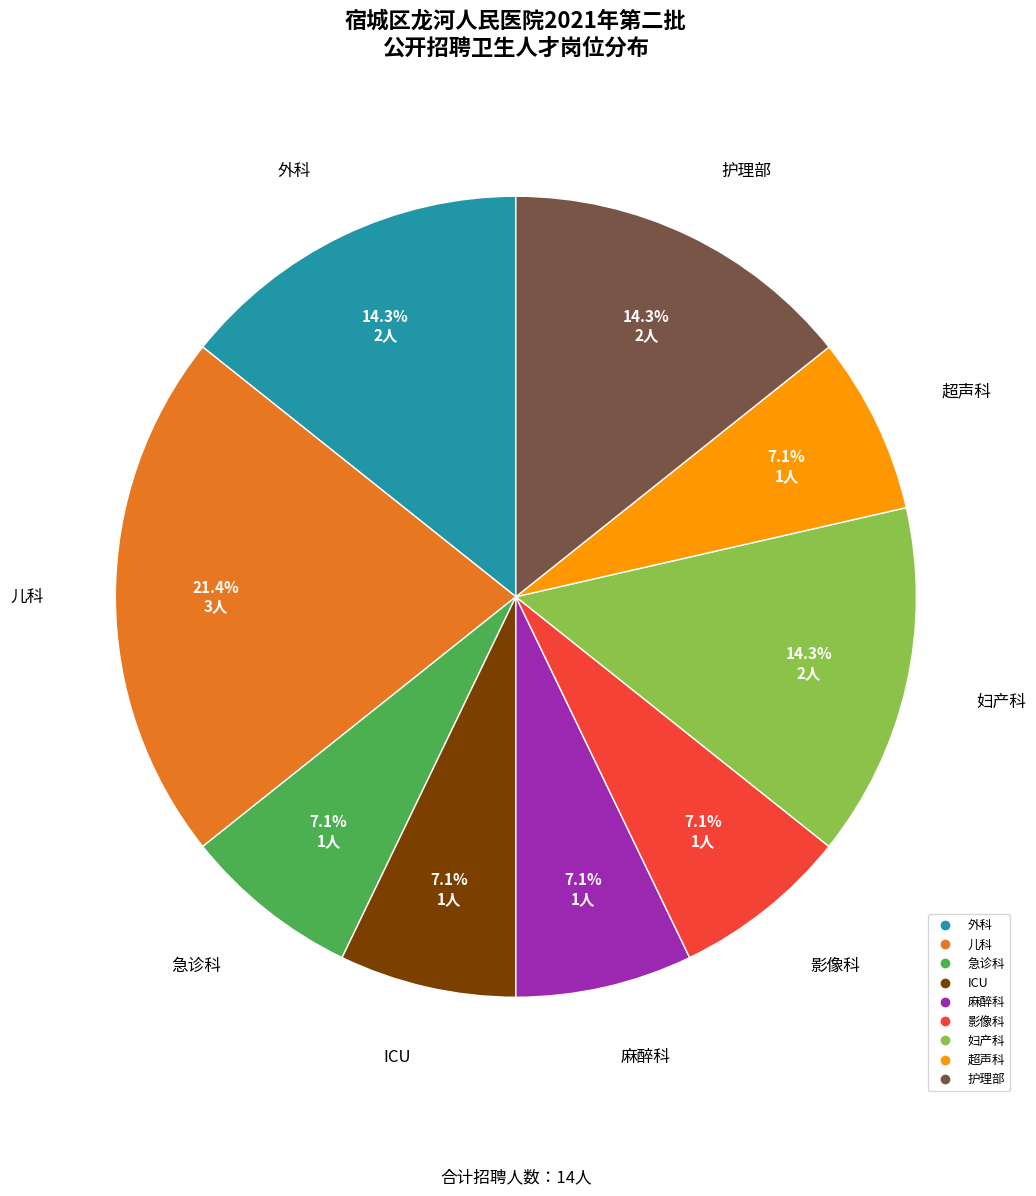

Do 外科 and ICU together represent more than half of the pie?

No